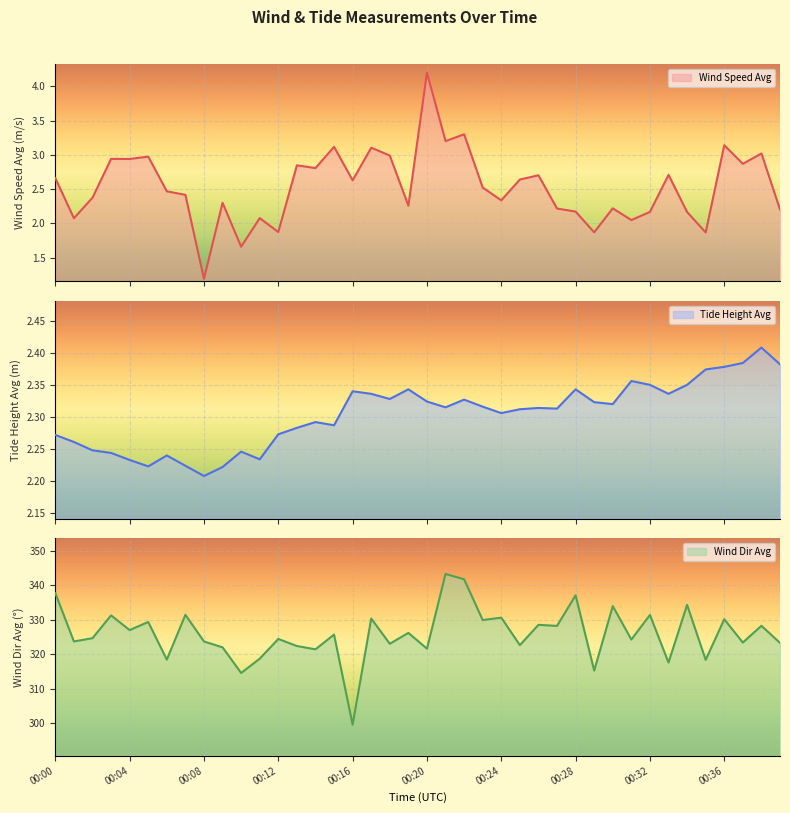

How many data points in wind_dir_avg are above 325?

20